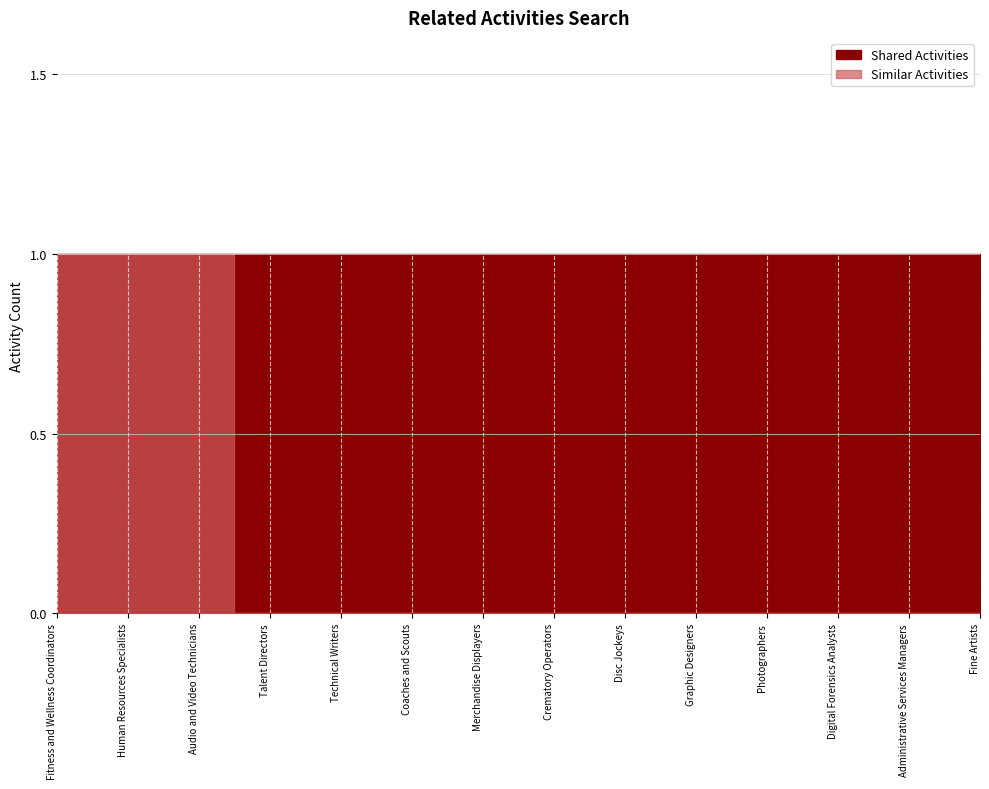

True or false: Shared Activities has more than 0 interior local peaks.

False